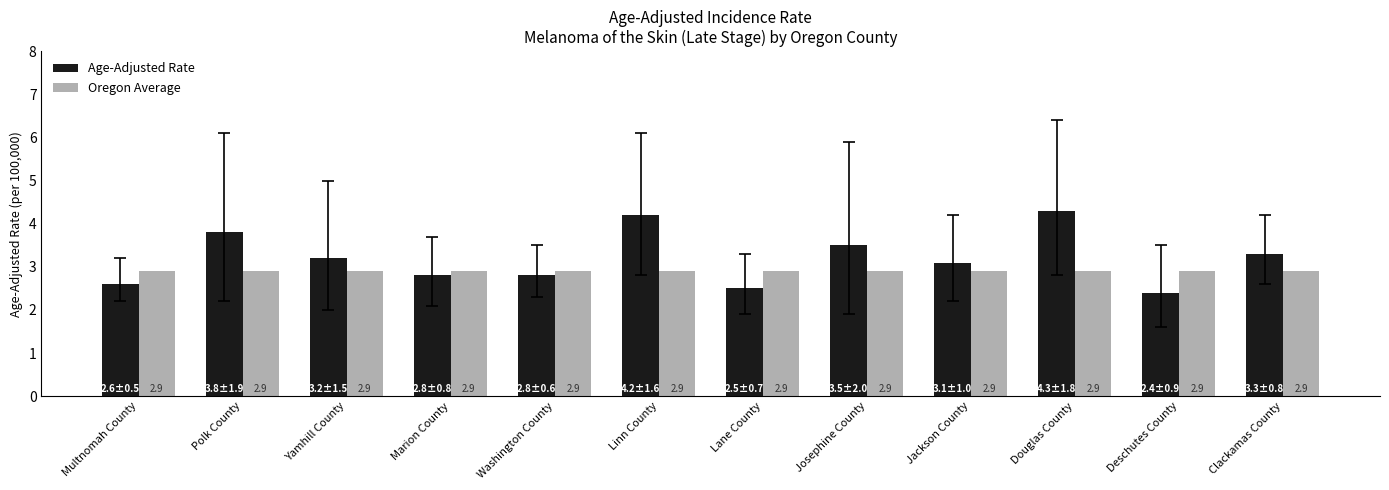

Reading left to right, what are all the values shown in this chart?

Age-Adjusted Rate: 2.6	3.8	3.2	2.8	2.8	4.2	2.5	3.5	3.1	4.3	2.4	3.3
Oregon Average: 2.9	2.9	2.9	2.9	2.9	2.9	2.9	2.9	2.9	2.9	2.9	2.9